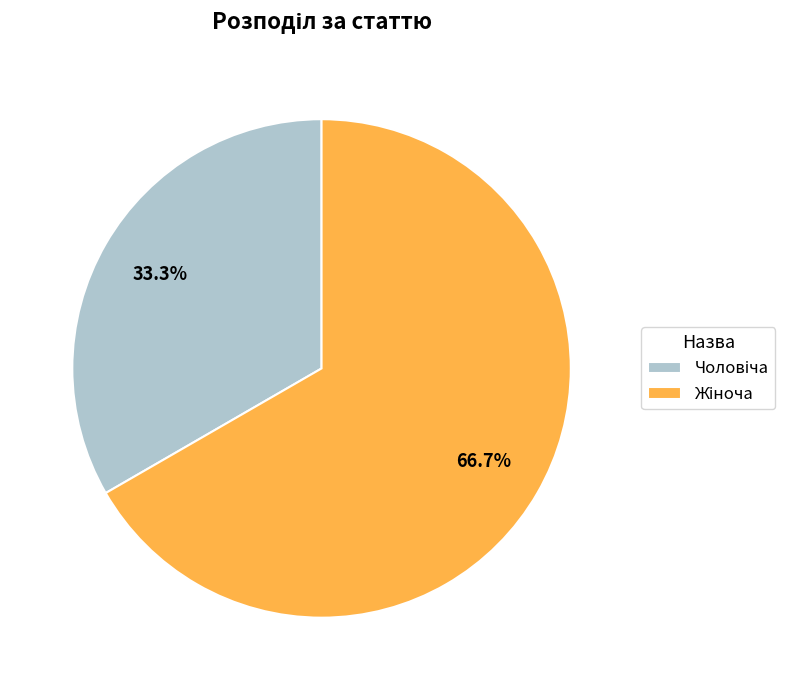

Is there a majority slice in this chart?

Yes